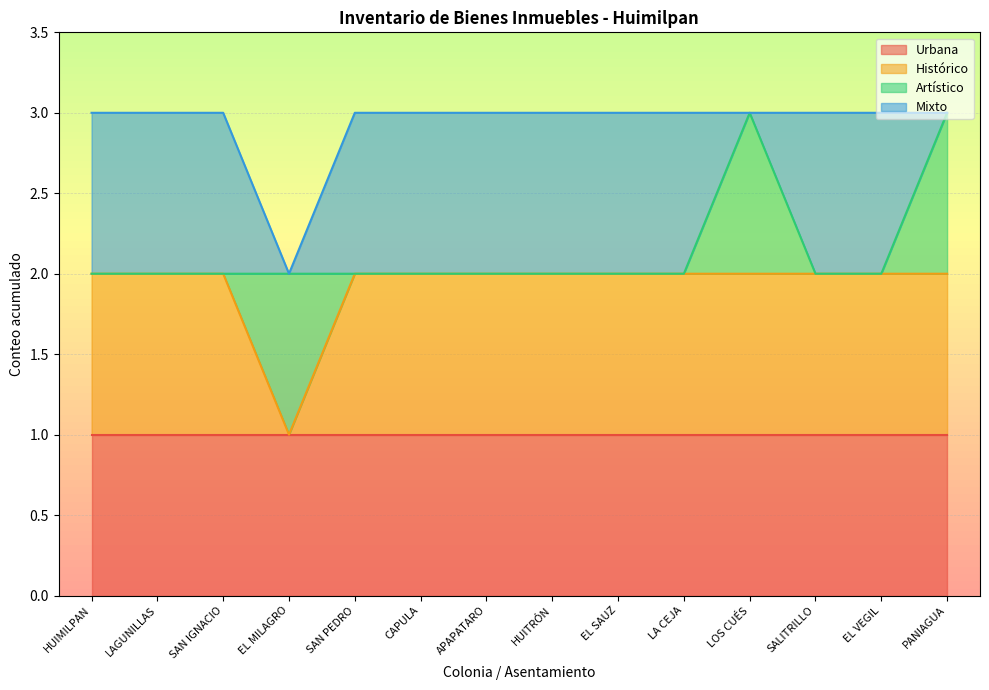

Which label corresponds to the smallest value in the chart?

EL MILAGRO